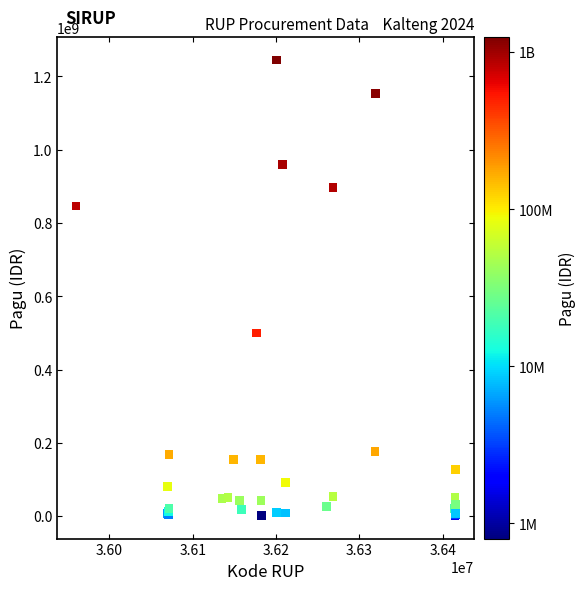

What Y value in the scatter plot is closest to 622840000?

499932000